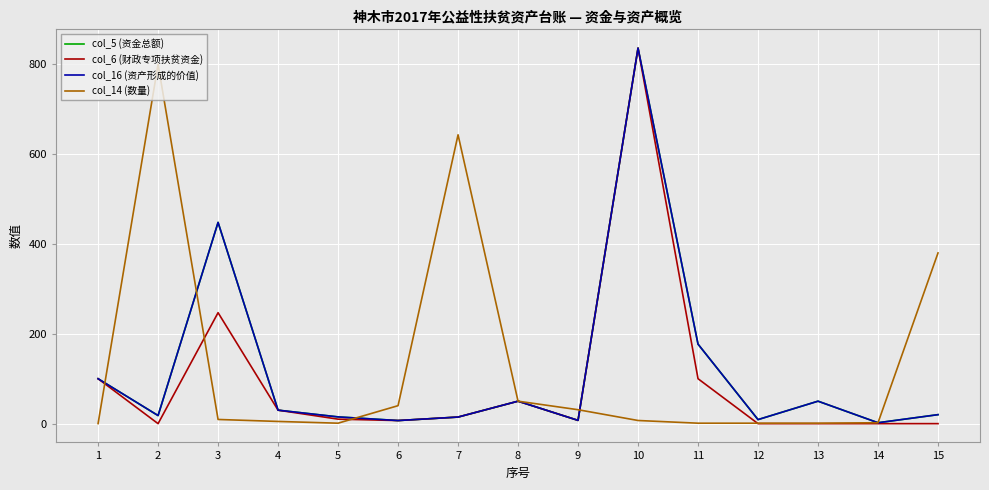

At which category is the sum across all series the highest?

10